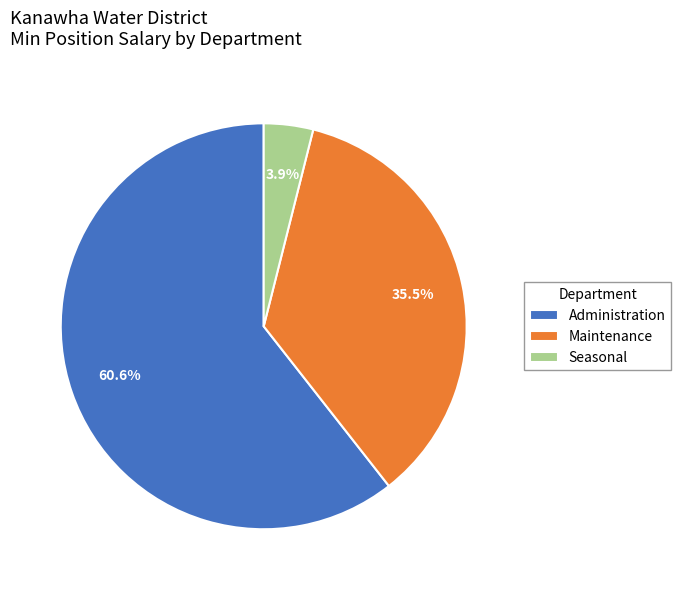

To the nearest percent, what is the difference between the largest and smallest slice percentages?

57%